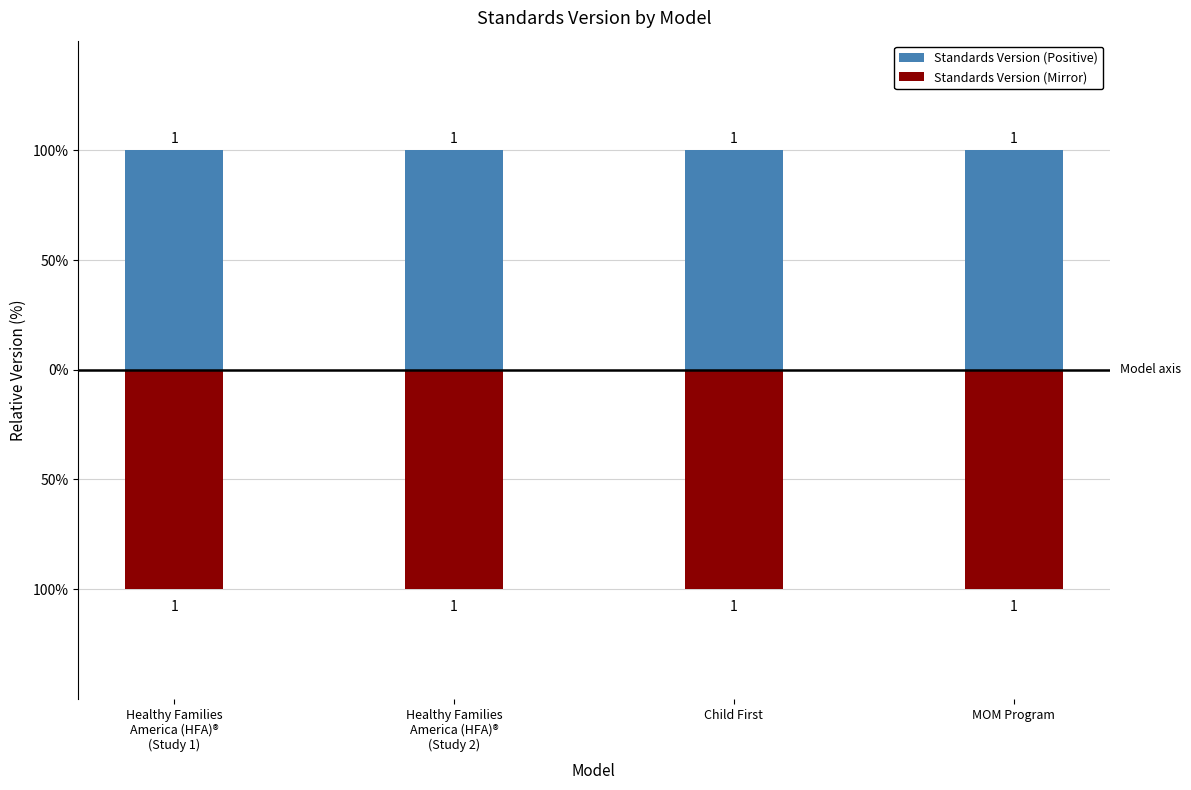

The Standards Version (Positive) series shows 1 at Child First. True or false?

False